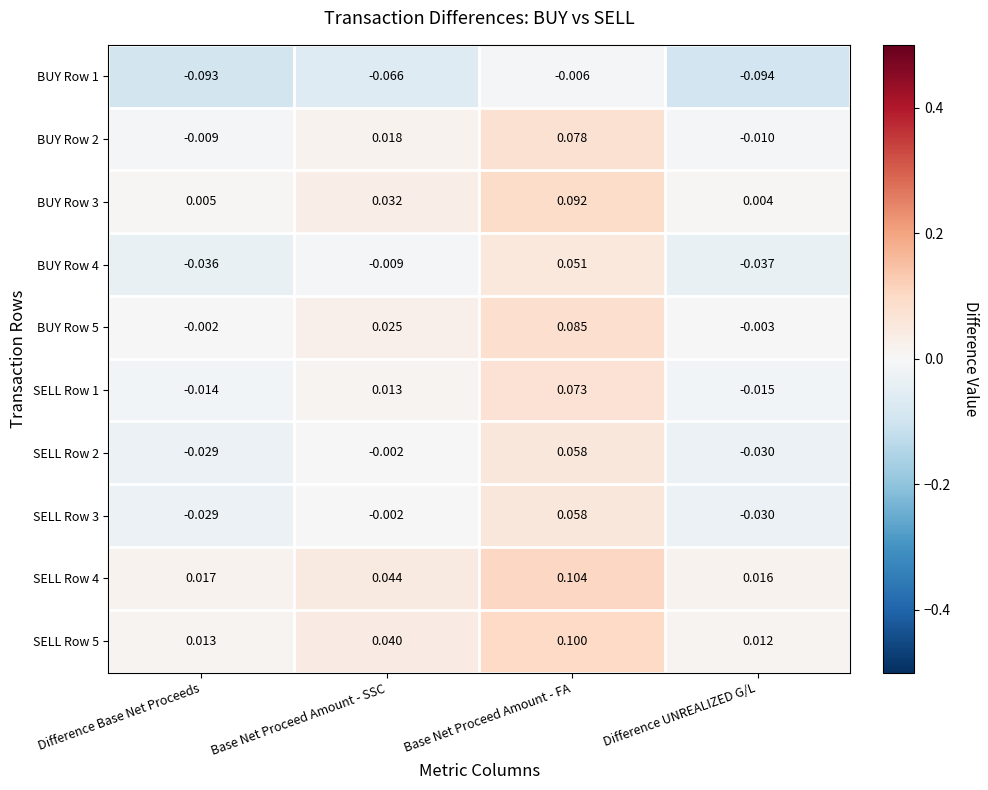

How many distinct data groups are displayed?

10